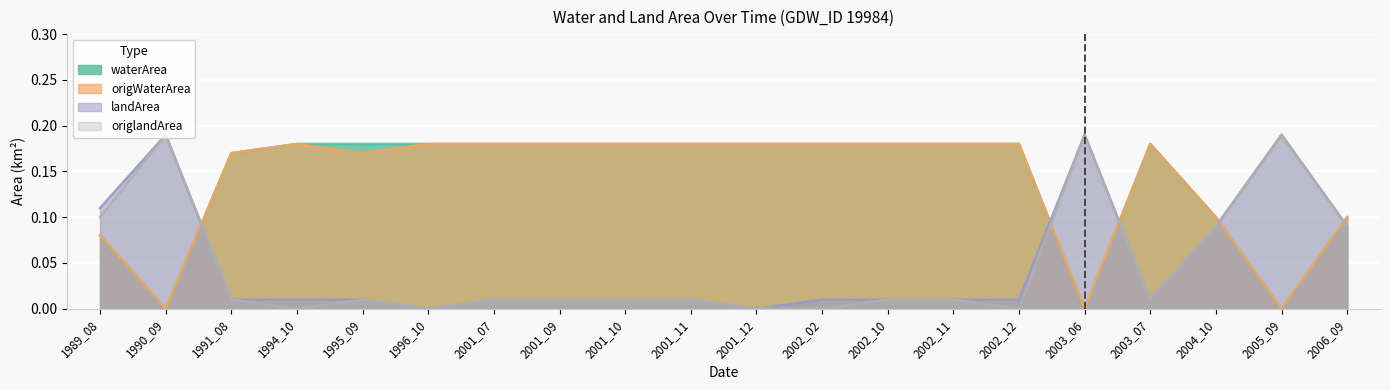

At which label does waterArea reach its peak?

1994_10